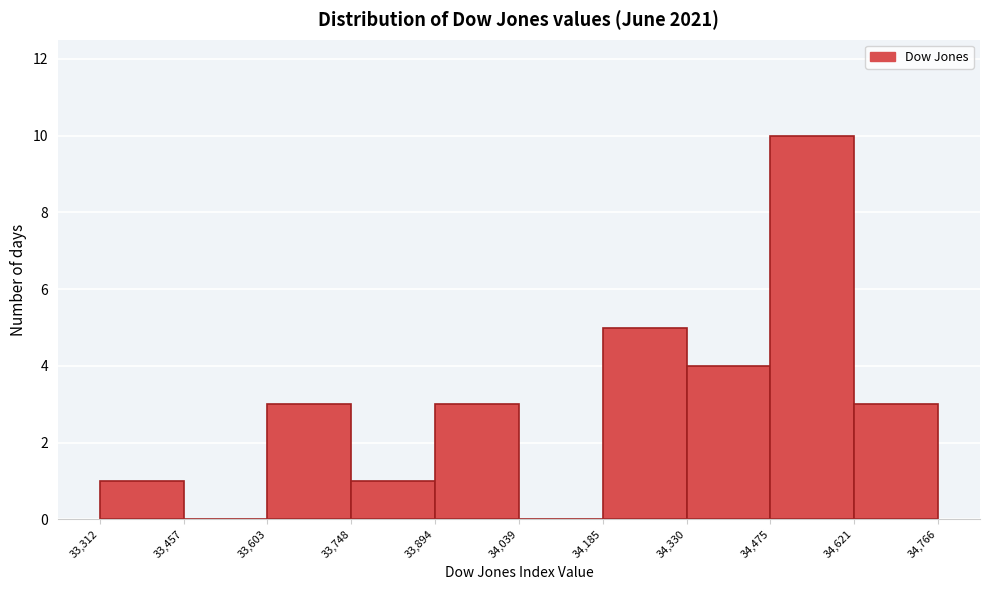

Reading left to right, list every bar in this chart as the range it spans on the x-axis followed by its height. The values are not printed on the chart, so give them approximately, as read against the axis.

33,312 to 33,457: 1
33,457 to 33,603: 0
33,603 to 33,748: 3
33,748 to 33,894: 1
33,894 to 34,039: 3
34,039 to 34,185: 0
34,185 to 34,330: 5
34,330 to 34,475: 4
34,475 to 34,621: 10
34,621 to 34,766: 3